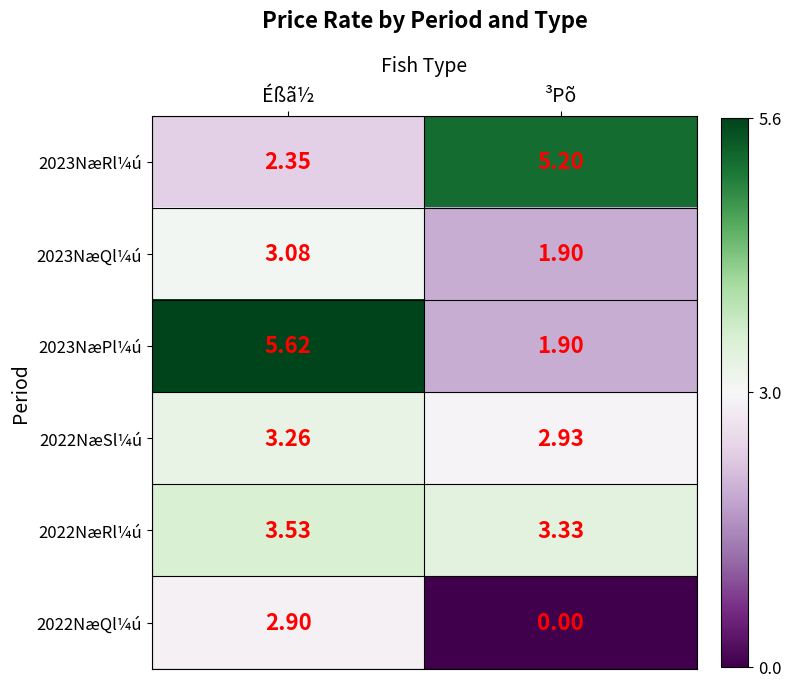

At which label does 2023NæPl¼ú first exceed 5?

Éßã½